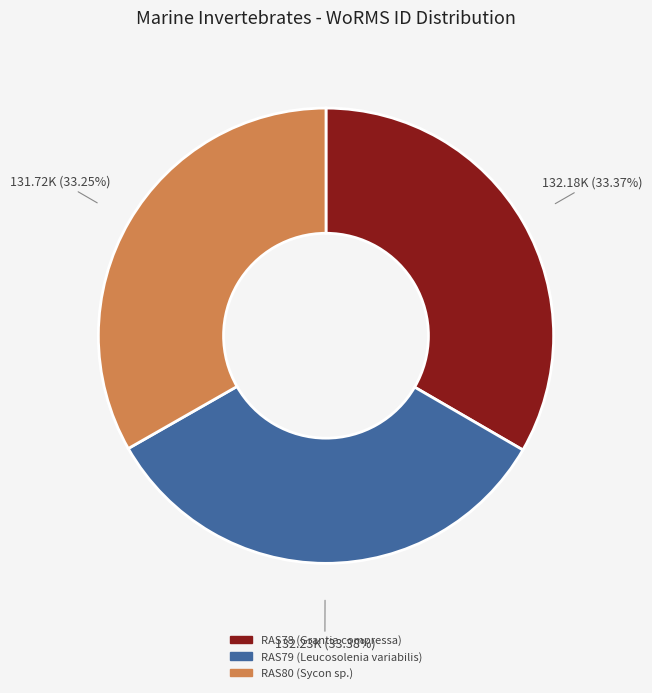

Is there a majority slice in this chart?

No